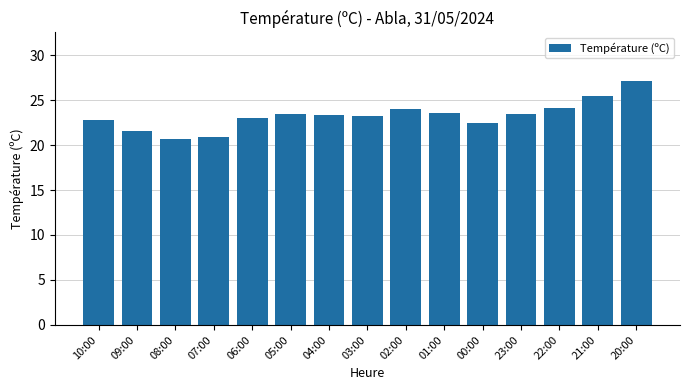

Is it true that the value at 00:00 is 31.2?

False